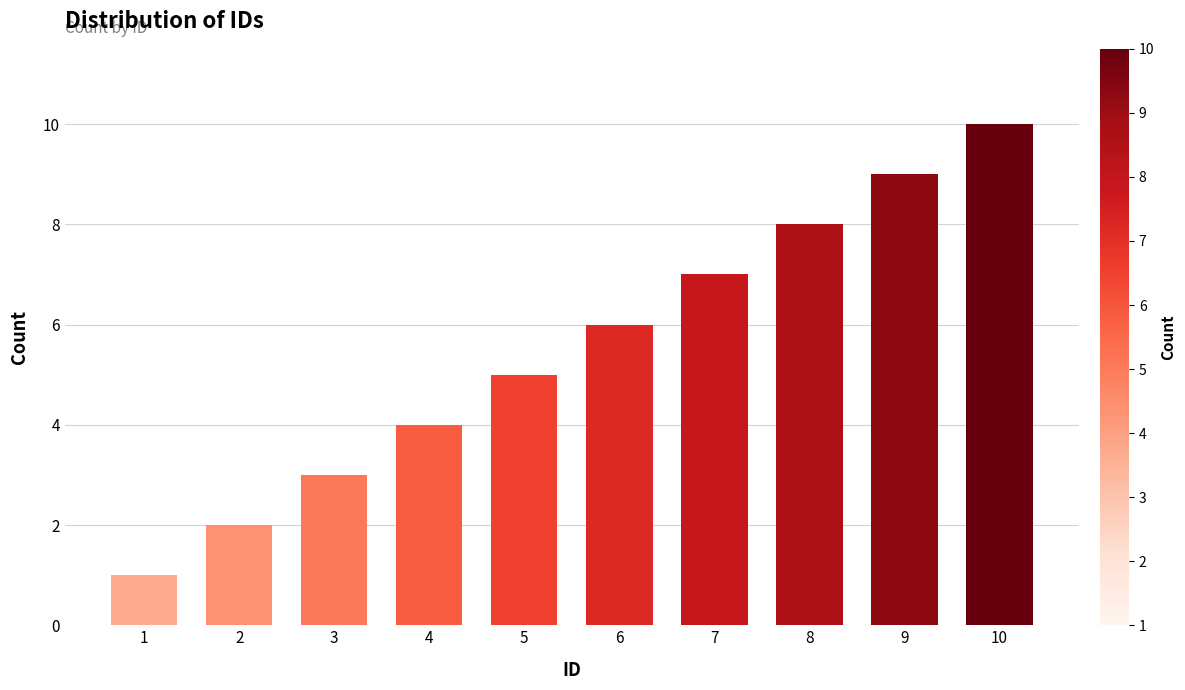

Reading right to left, transcribe all the data shown in this chart.

10	9	8	7	6	5	4	3	2	1